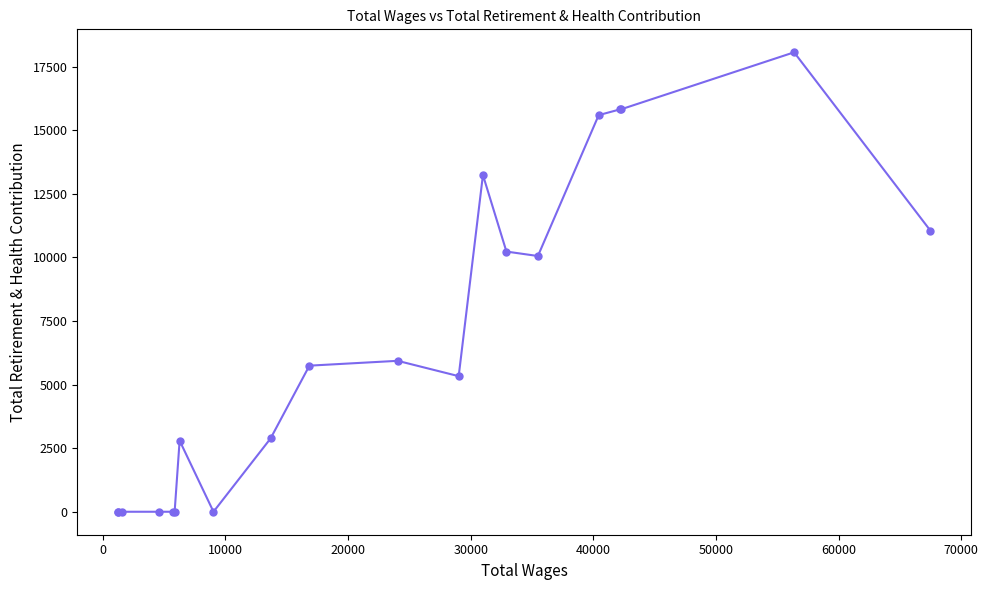

What is the difference between the second highest and minimum values?

15815